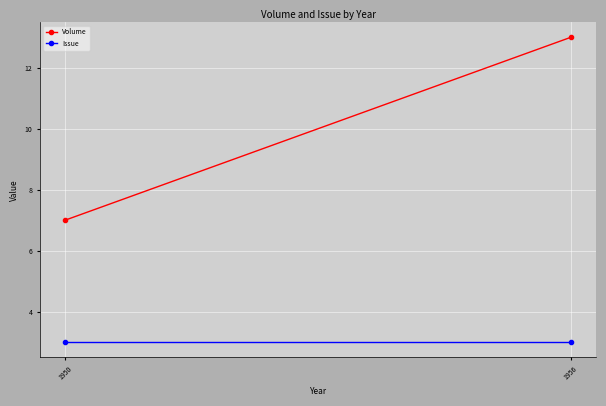

Which series has the largest total across all categories?

Volume